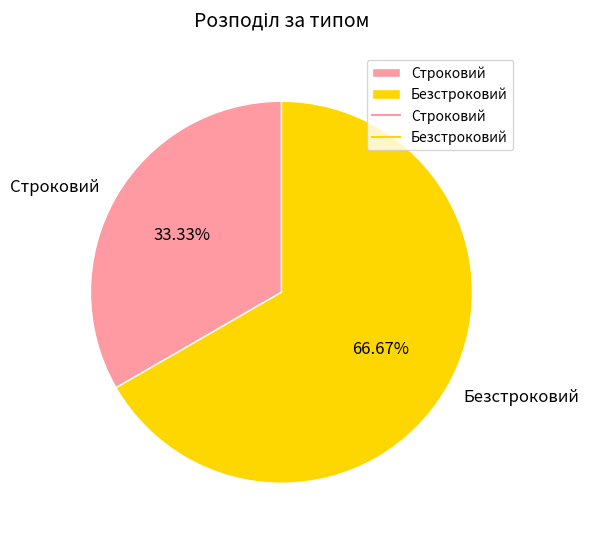

Rank the categories by value from lowest to highest.

Строковий, Безстроковий